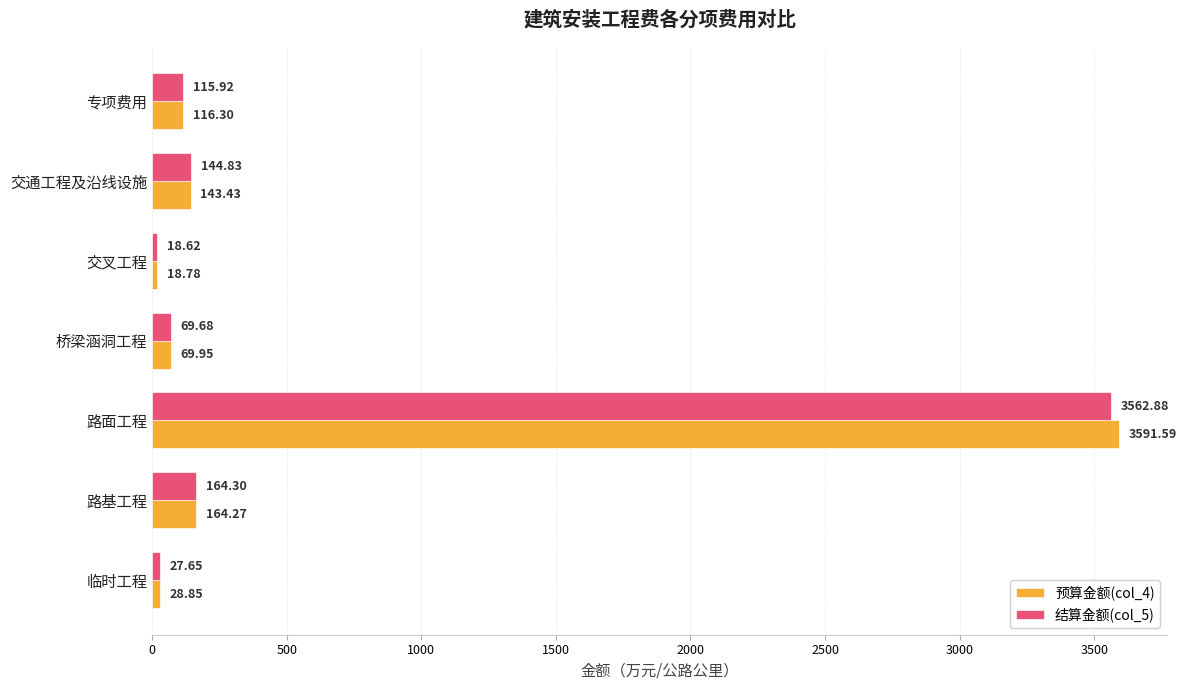

Rank the series by their maximum value, from lowest to highest.

结算金额(col_5), 预算金额(col_4)